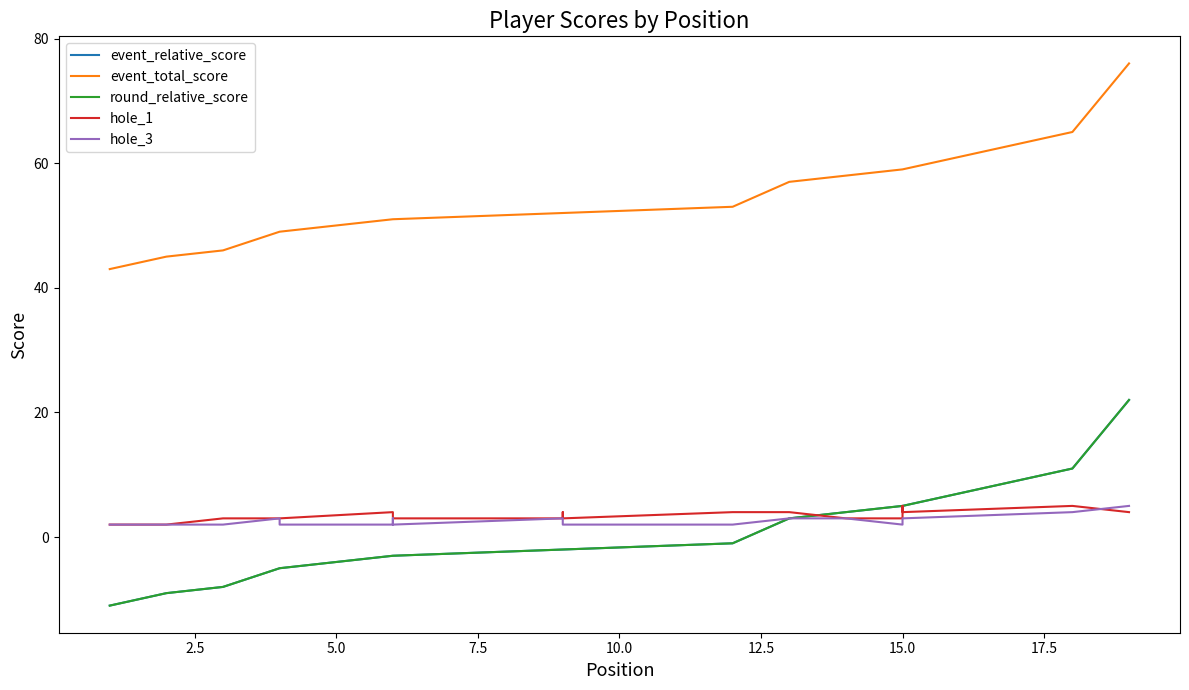

At 2.5, list the series in order from smallest to largest.

event_relative_score, round_relative_score, hole_1, hole_3, event_total_score